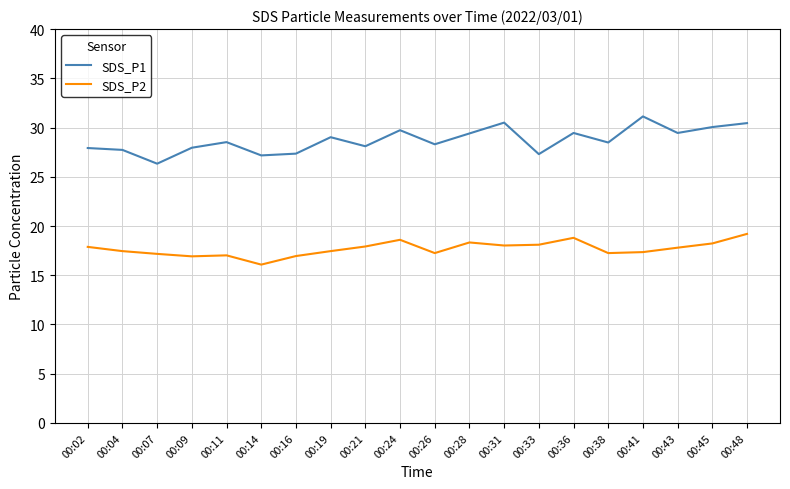

Which series has the widest spread of values?

SDS_P1